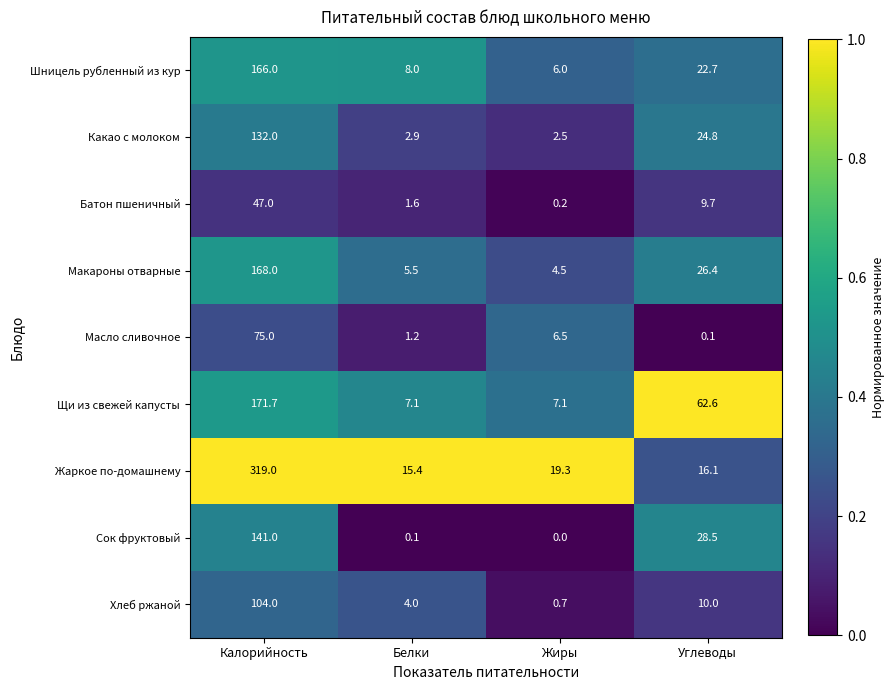

Which series has the largest range (max minus min)?

Жаркое по-домашнему